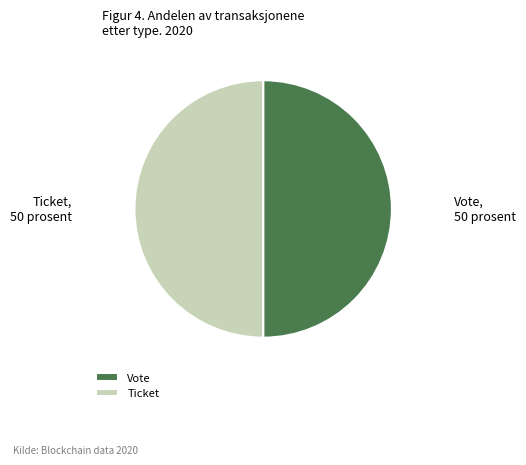

Is the sum of Ticket and Vote greater than half?

Yes